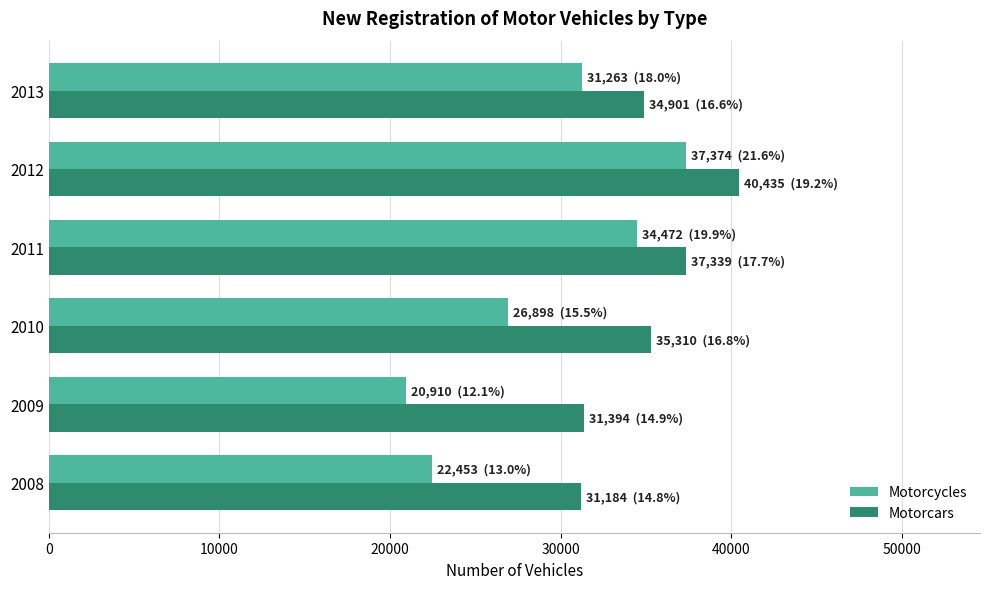

The value of Motorcycles at 2010 is 26898. True or false?

True